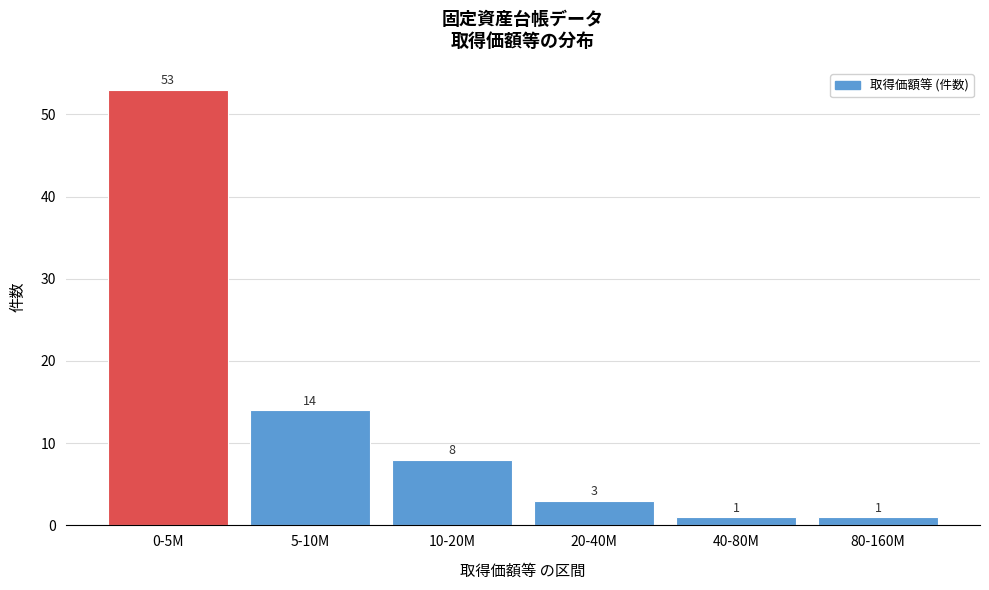

Reading left to right, transcribe all the data shown in this chart.

0-5M=53	5-10M=14	10-20M=8	20-40M=3	40-80M=1	80-160M=1